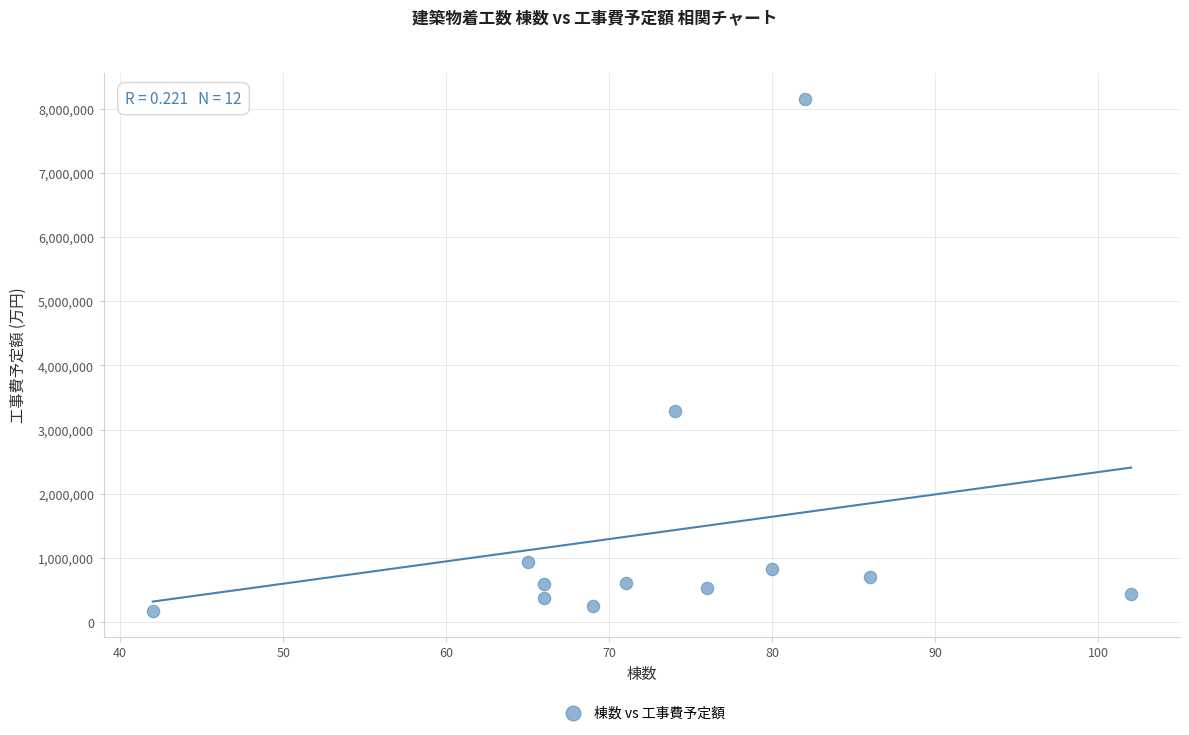

What is the range of Y values (max minus min)?

7974399